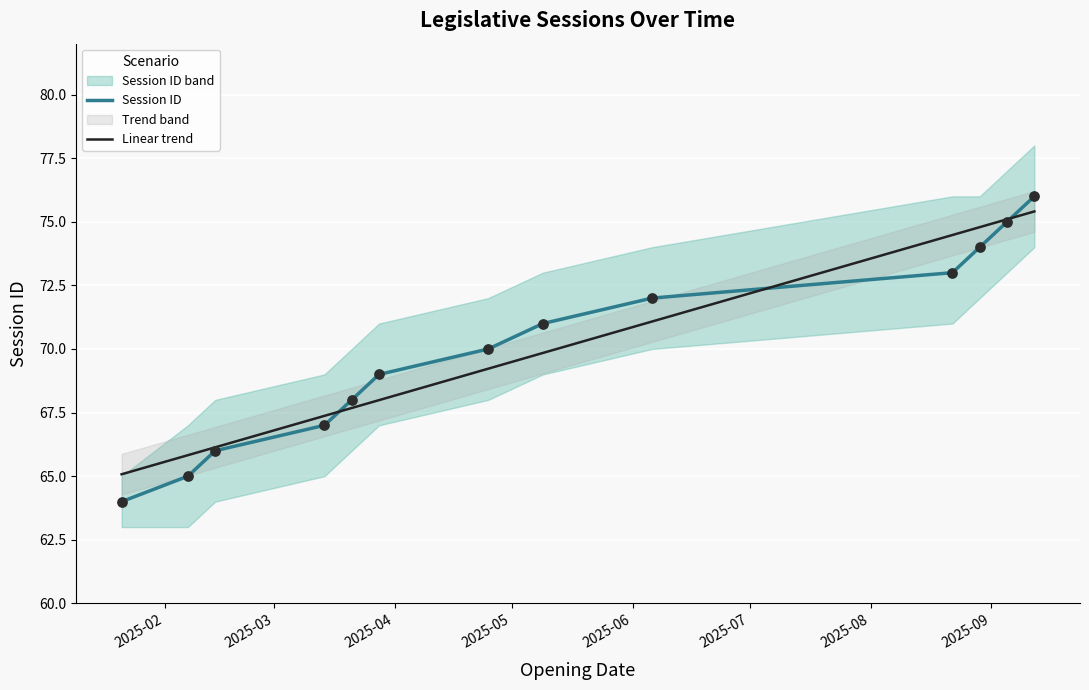

What is the change in value from 2025-03-21 to 2025-06-06?

+4